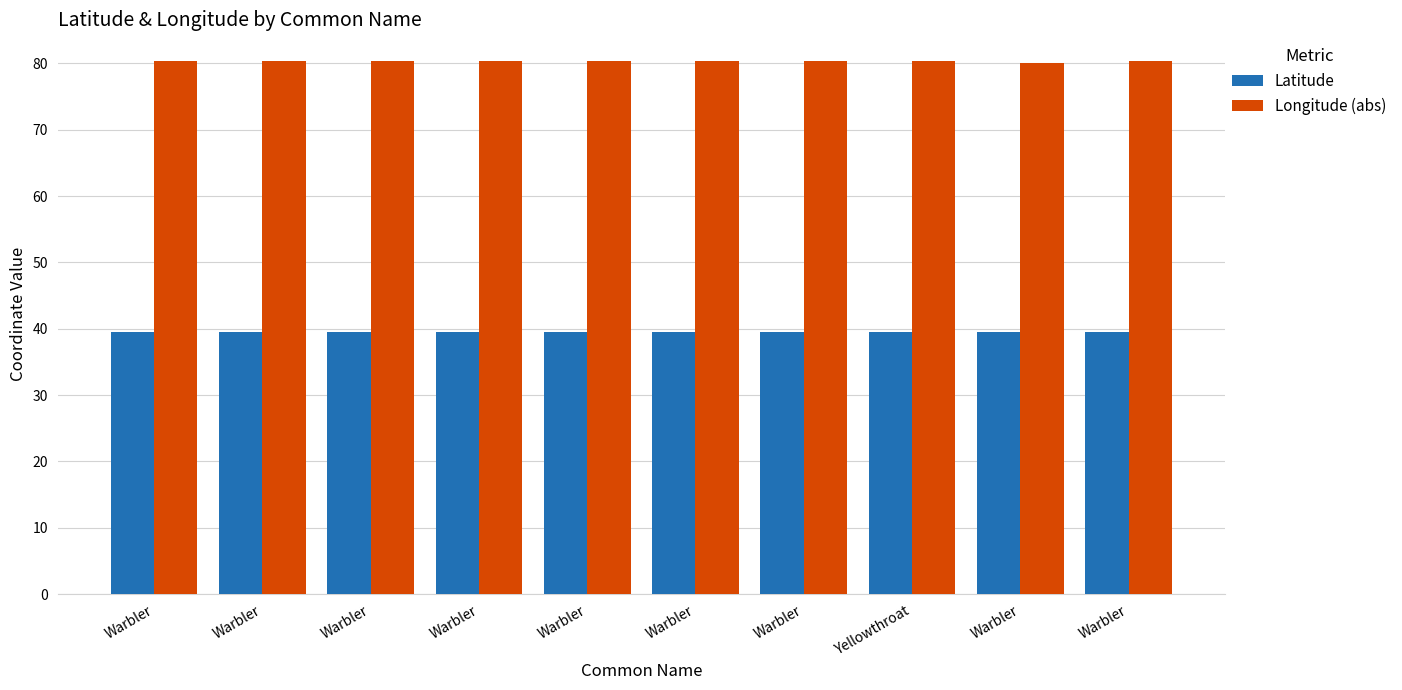

Which series has the largest range (max minus min)?

Longitude (abs)